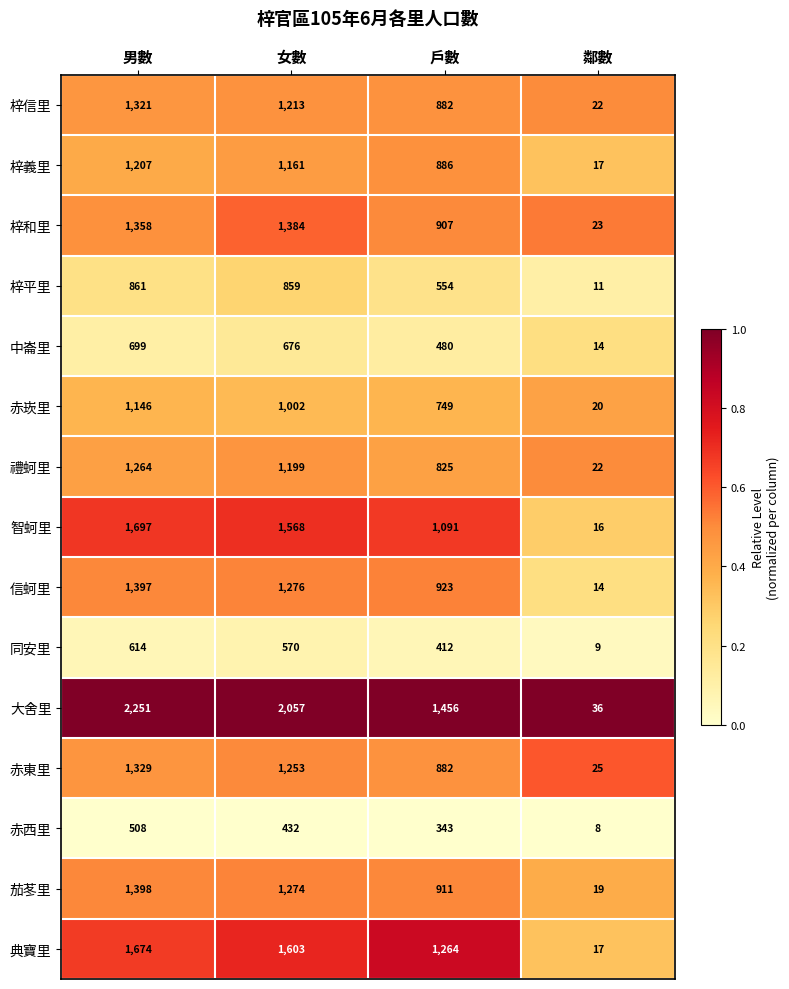

Which series has the largest total across all categories?

大舍里